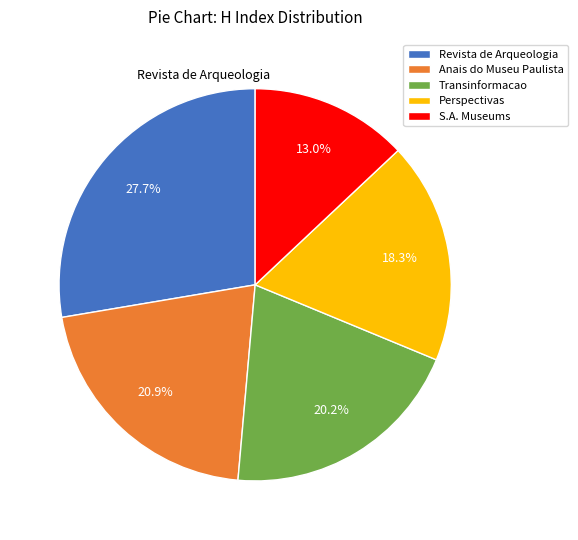

Combined, what portion of the pie is Revista de Arqueologia and Anais do Museu Paulista?

48.6%